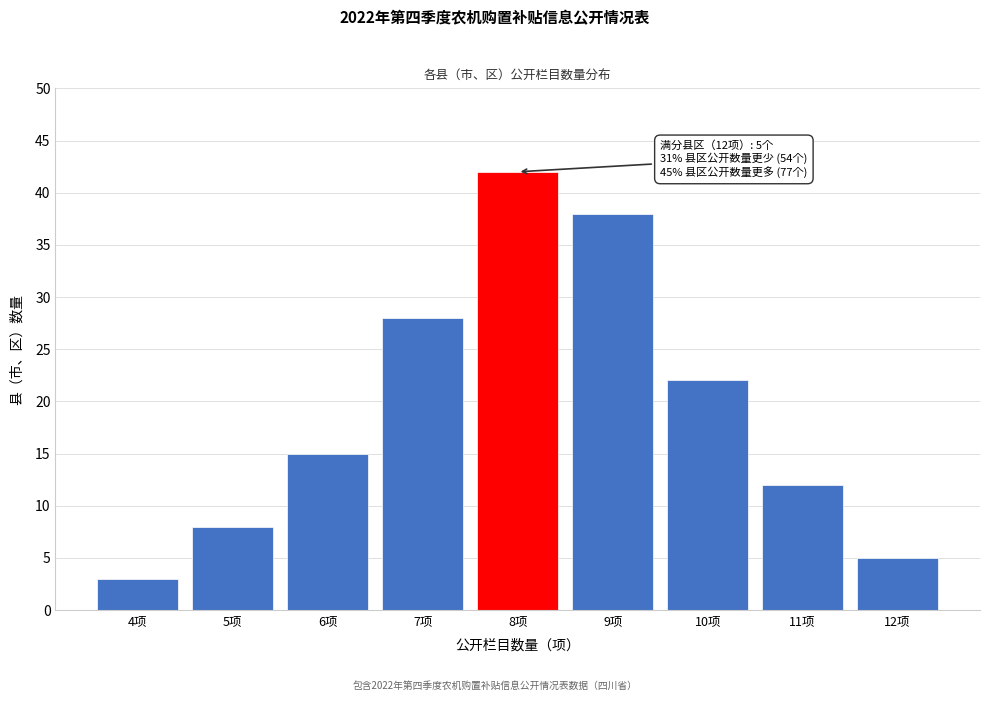

Reading left to right, extract all data points from this chart.

4项=3	5项=8	6项=15	7项=28	8项=42	9项=38	10项=22	11项=12	12项=5